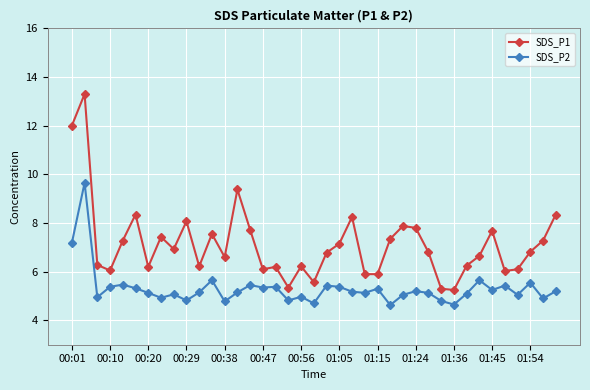

True or false: SDS_P1 and SDS_P2 cross at least once.

False